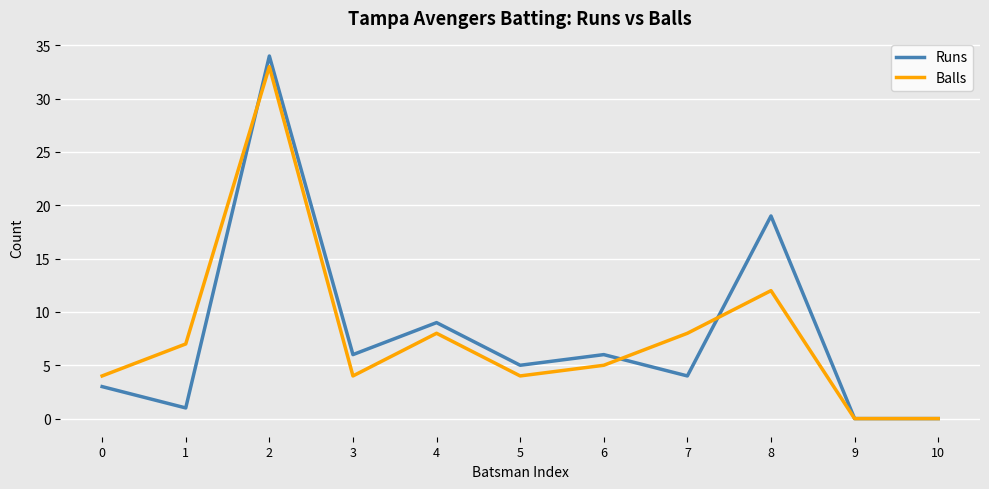

The Balls series shows 48 at 2. True or false?

False